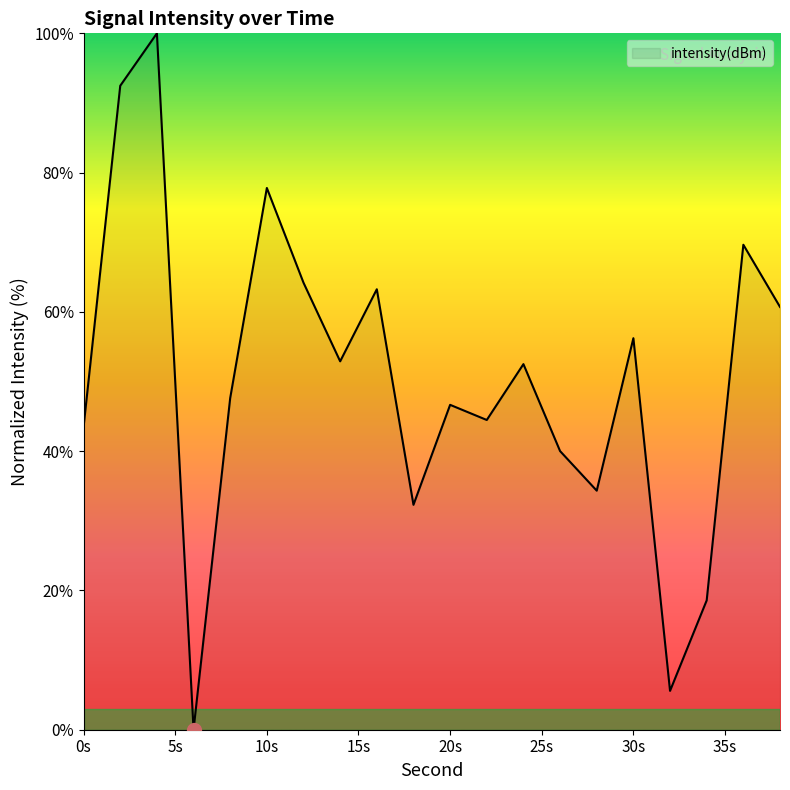

What is the sum of all values?

1002.7